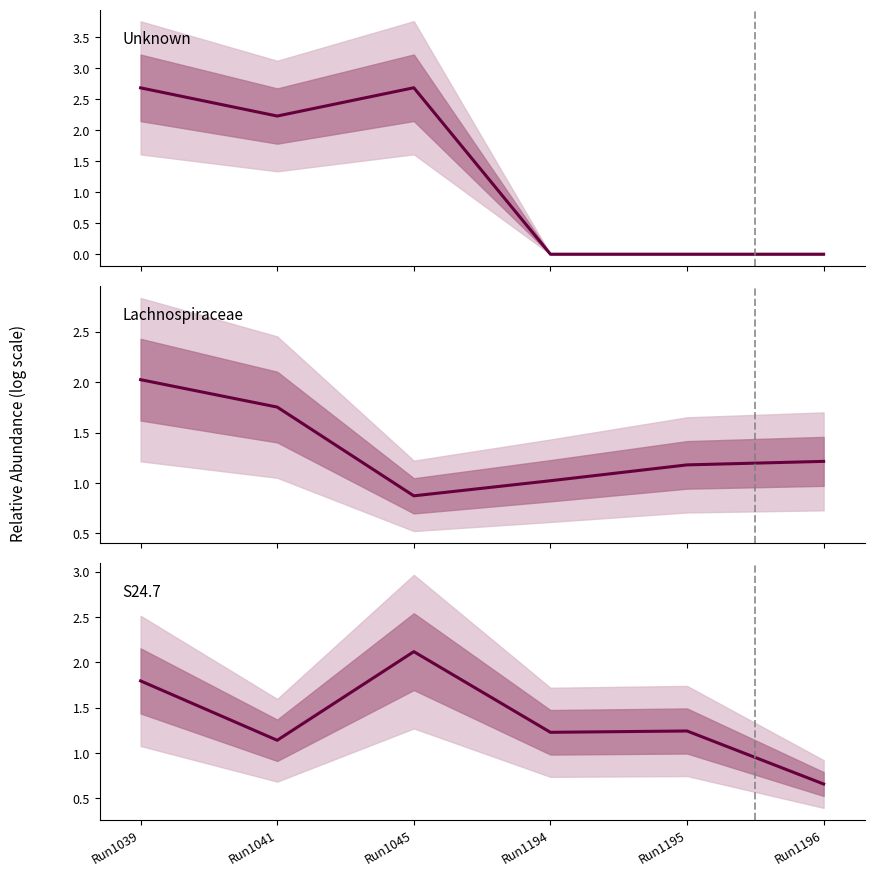

How many lines are shown in the chart?

3